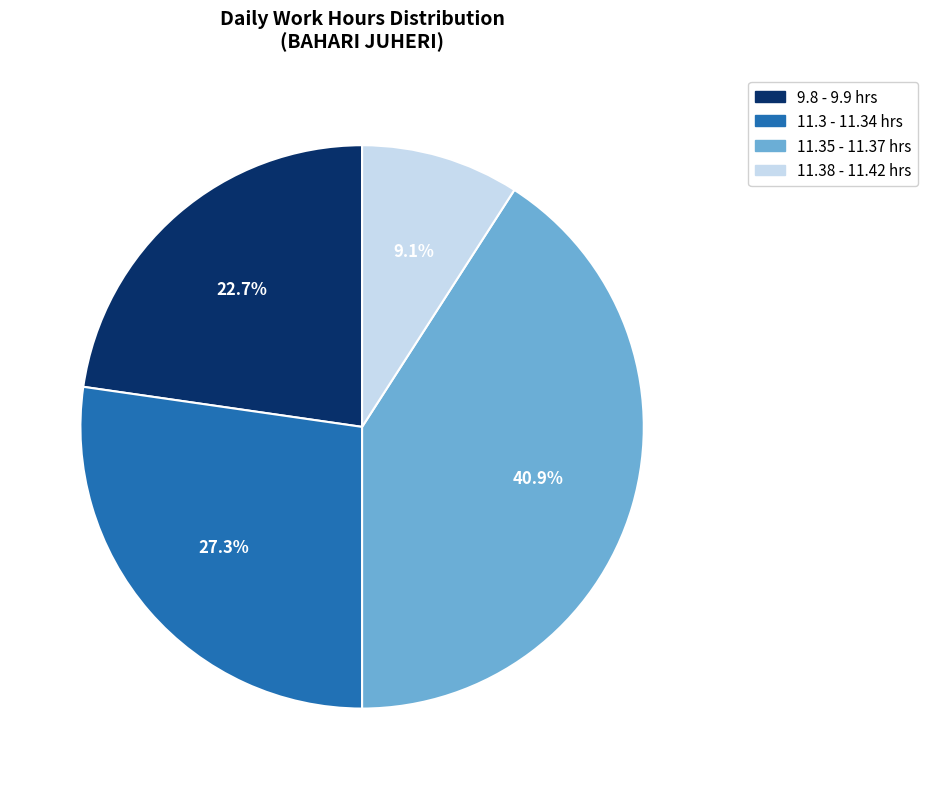

Does 11.38 - 11.42 hrs represent more than half of the total?

No